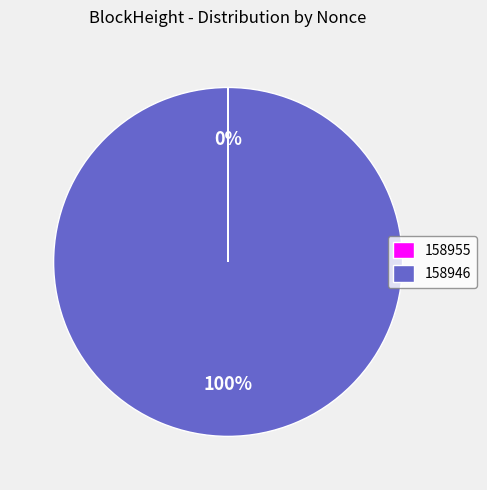

True or false: 158946 accounts for 100% of the total.

True